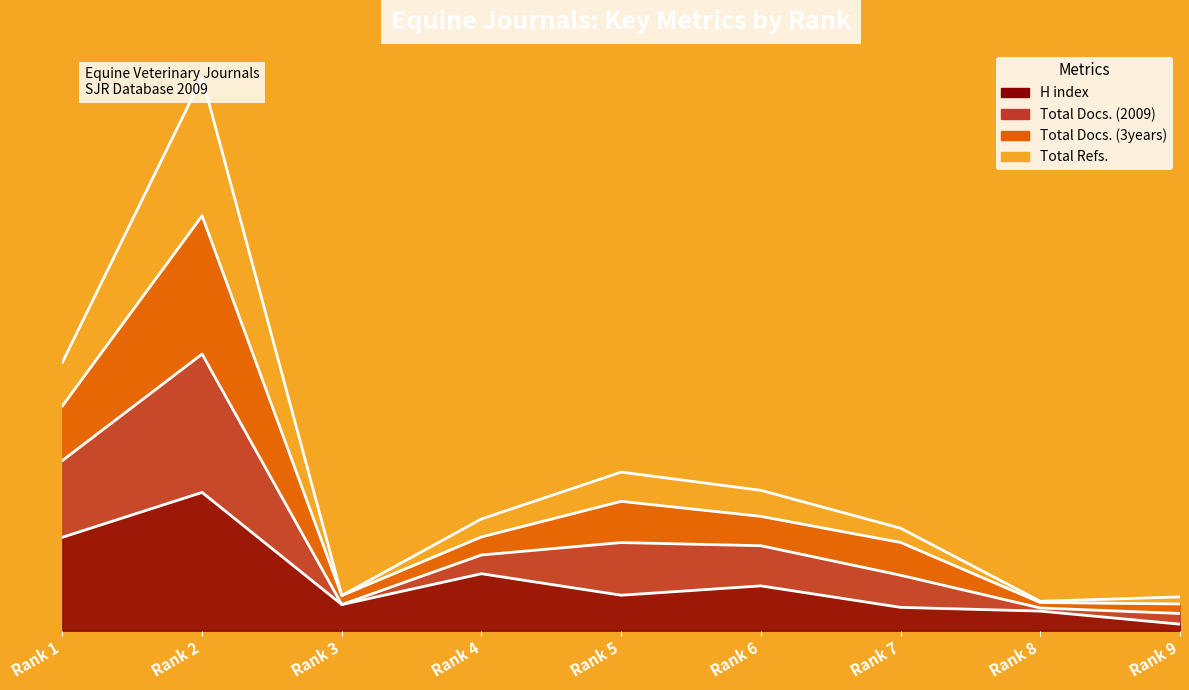

True or false: Total Docs. (2009) has a value of 3391.8 at Rank 4.

True